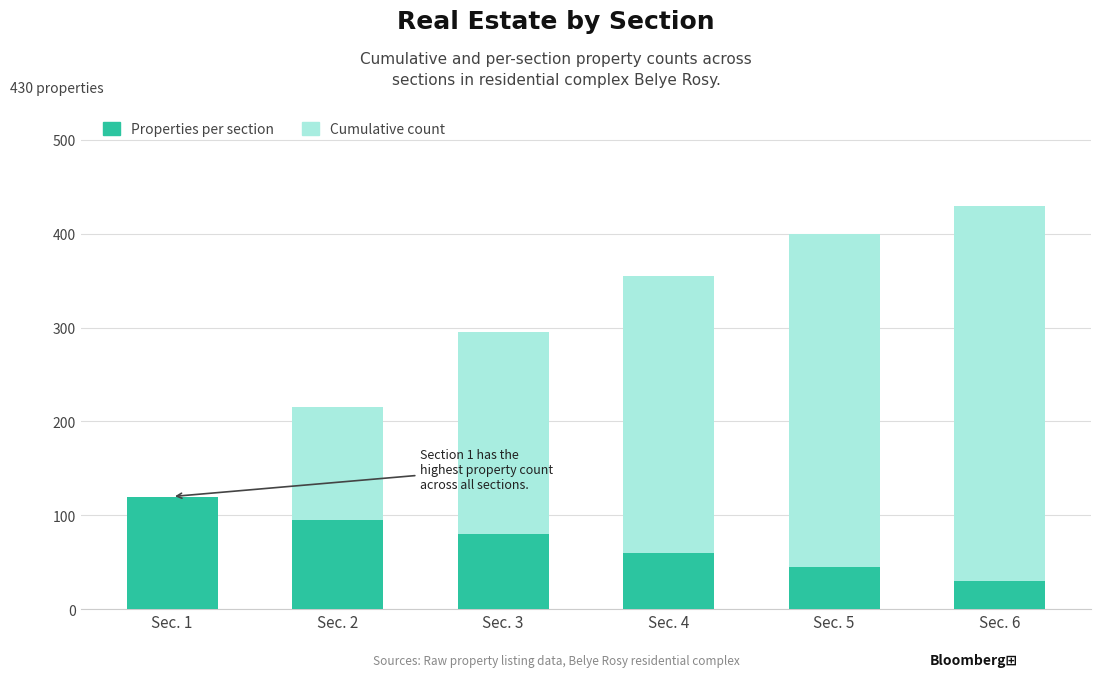

Rank the series by their average value, from highest to lowest.

Cumulative count, Properties per section